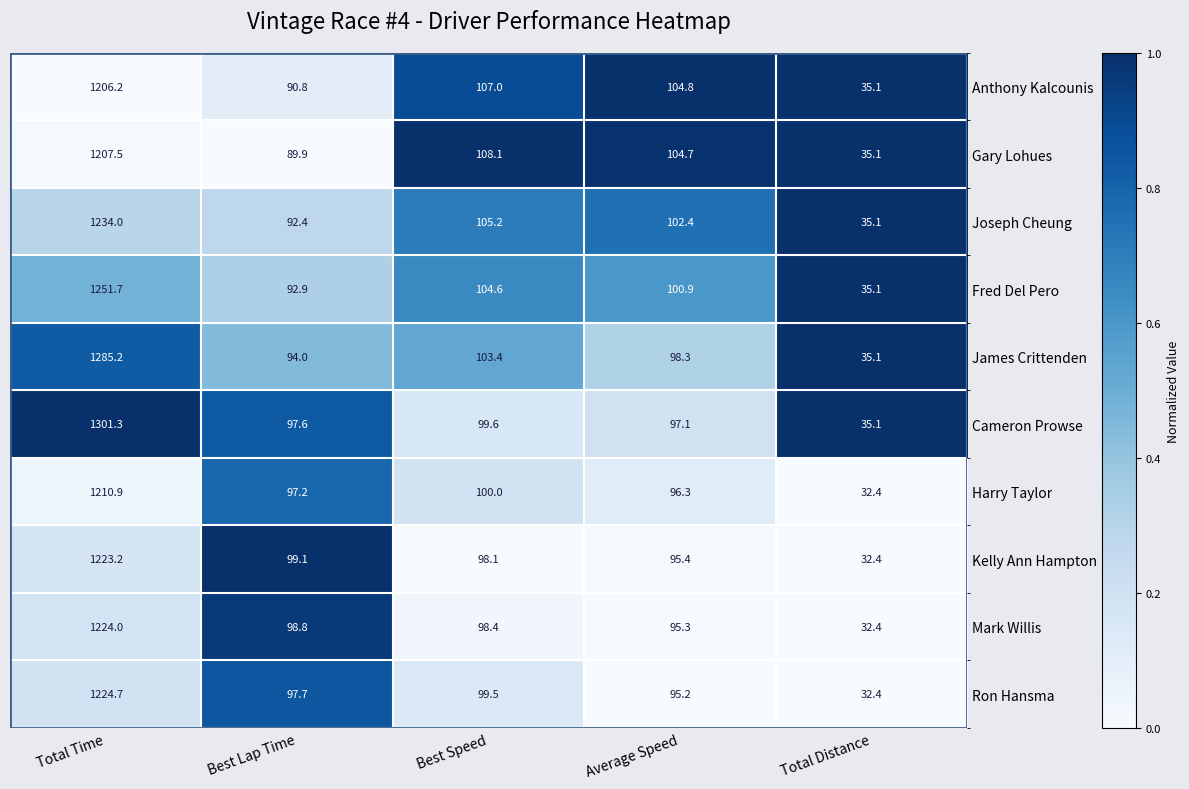

What is the difference between the second highest and second lowest values in the Mark Willis series?

3.5